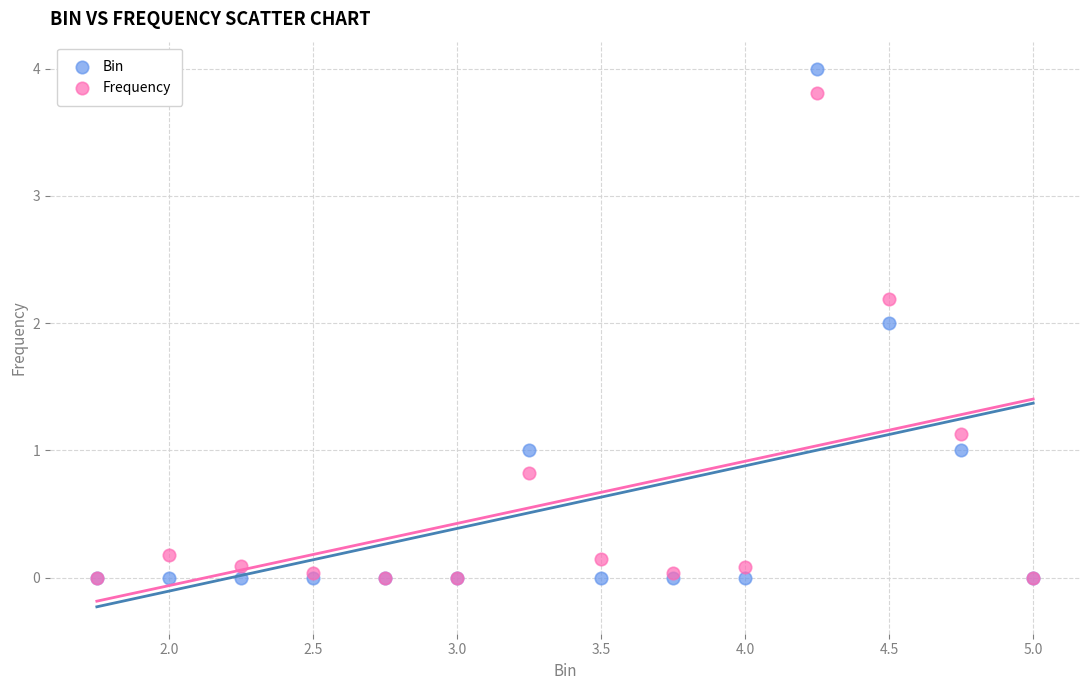

What are all the series names shown in the legend?

Bin, Frequency